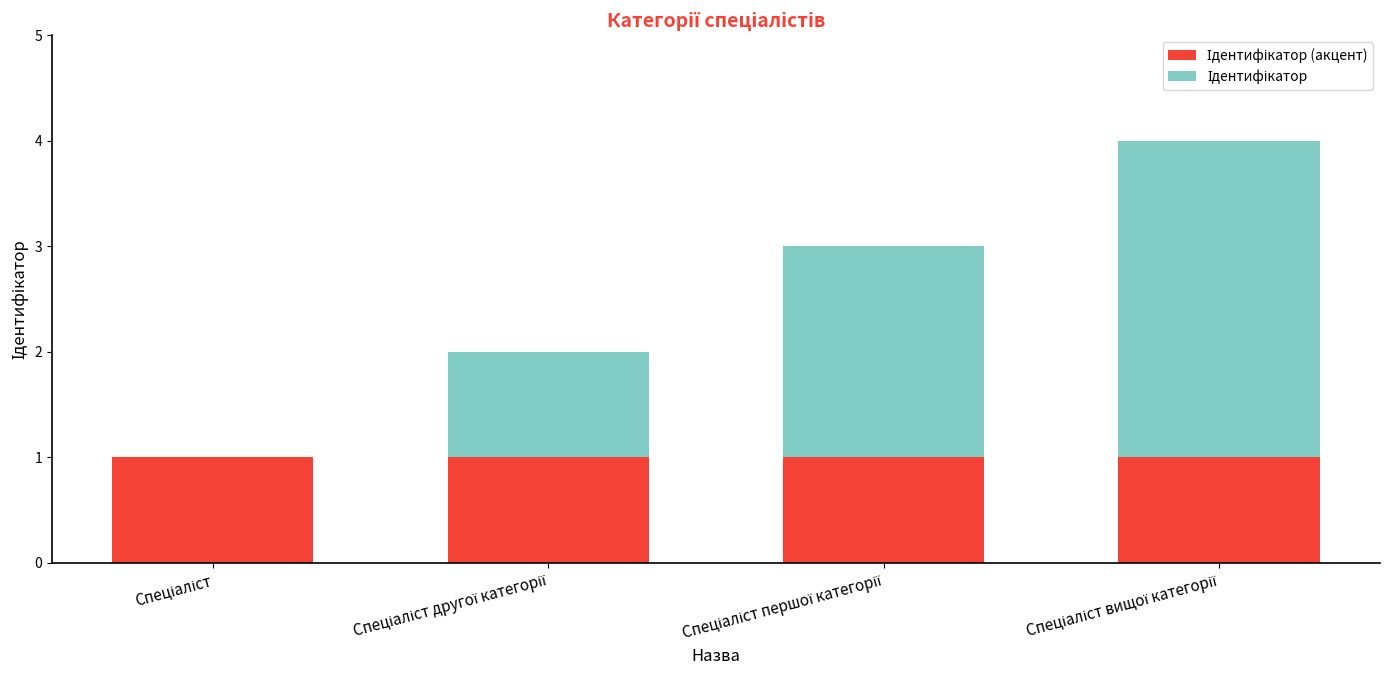

What is the label of the 3rd bar from the left?

Спеціаліст першої категорії